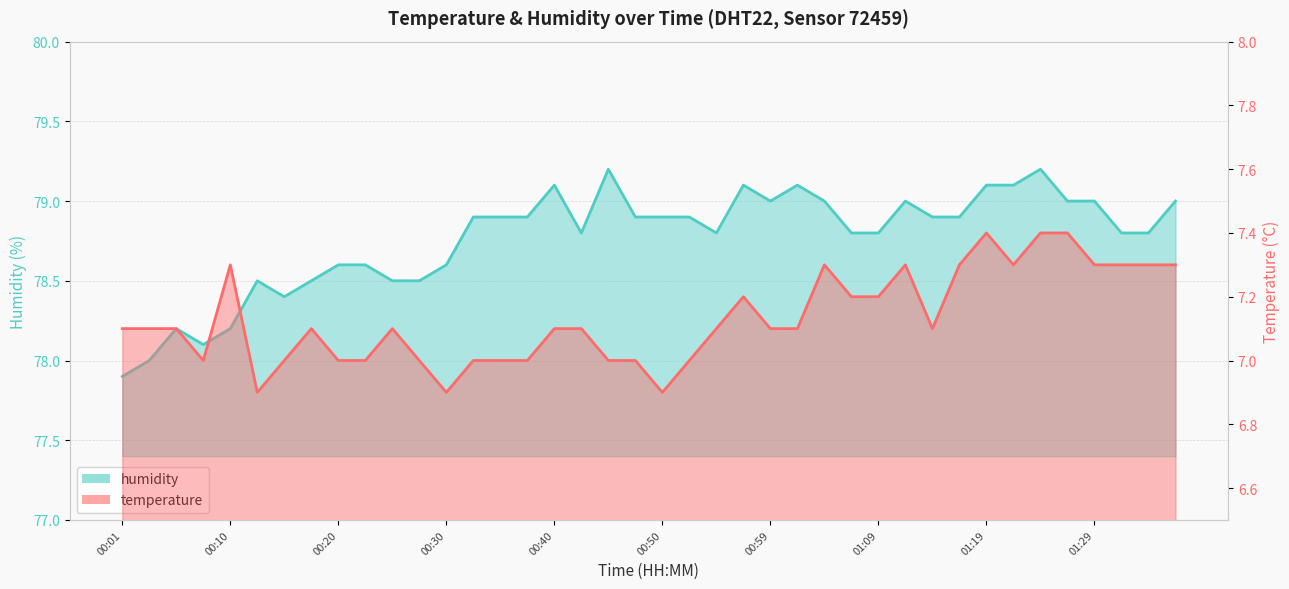

What position from the right is 11?

29